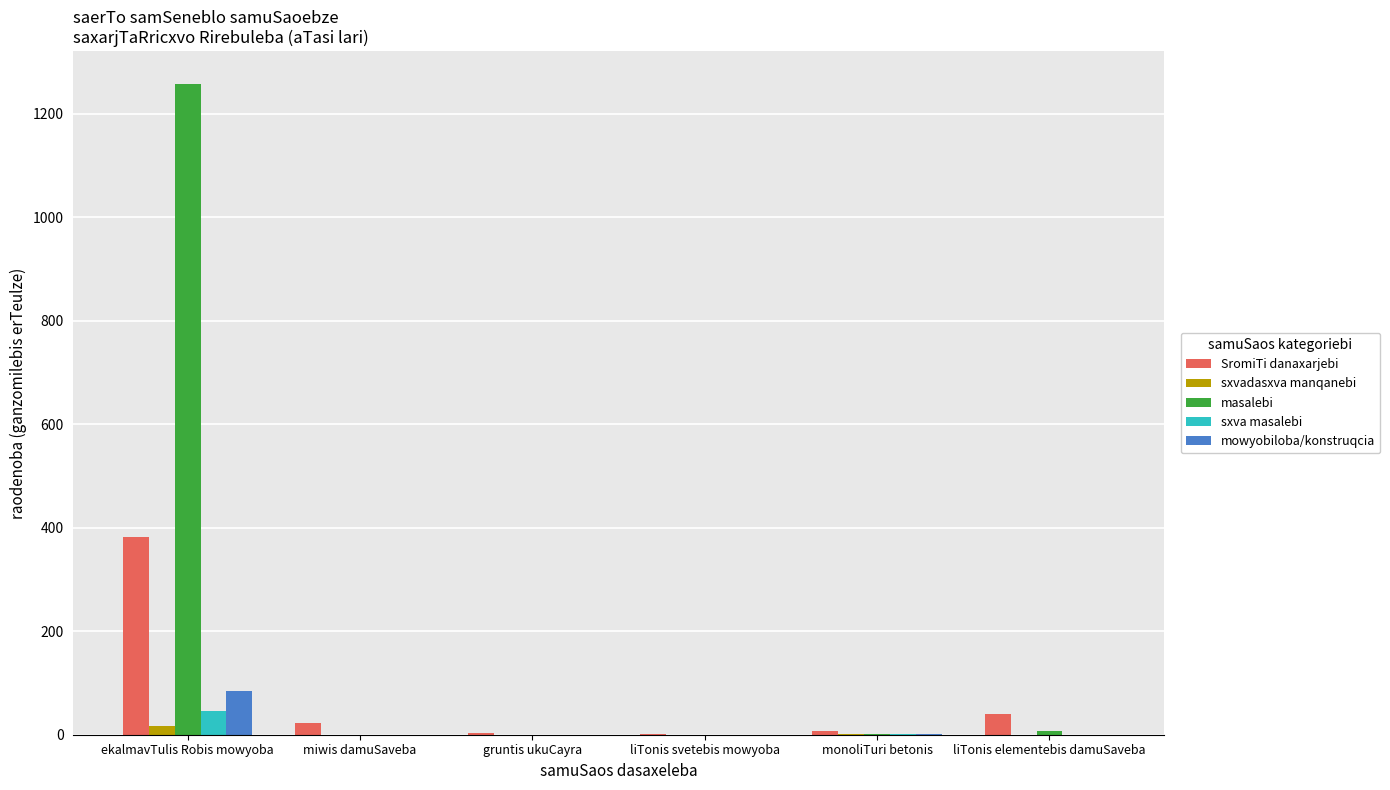

Which category has the highest value in the mowyobiloba/konstruqcia series?

ekalmavTulis Robis mowyoba